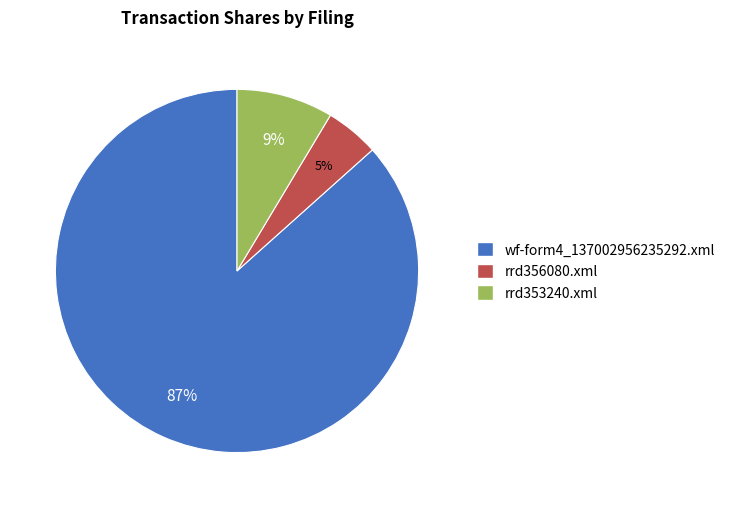

Which has a higher value, rrd353240.xml or wf-form4_137002956235292.xml?

wf-form4_137002956235292.xml